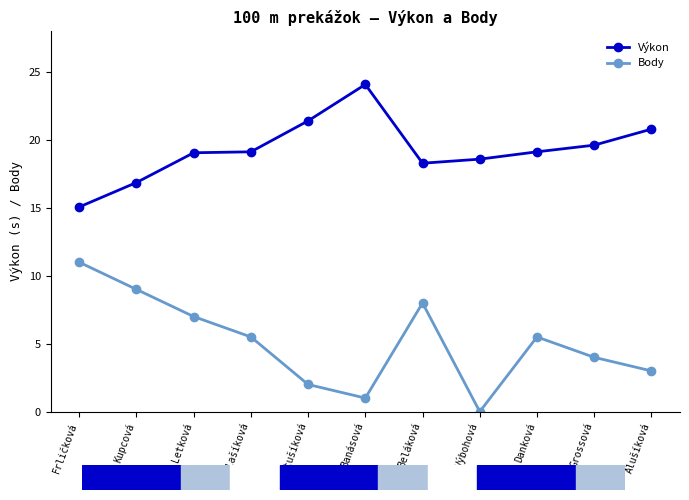

Reading right to left, transcribe all the data shown in this chart.

Výkon: 20.8	19.6	19.1	18.6	18.3	24.1	21.4	19.1	19.1	16.9	15.1
Body: 3.0	4.0	5.5	0.0	8.0	1.0	2.0	5.5	7.0	9.0	11.0